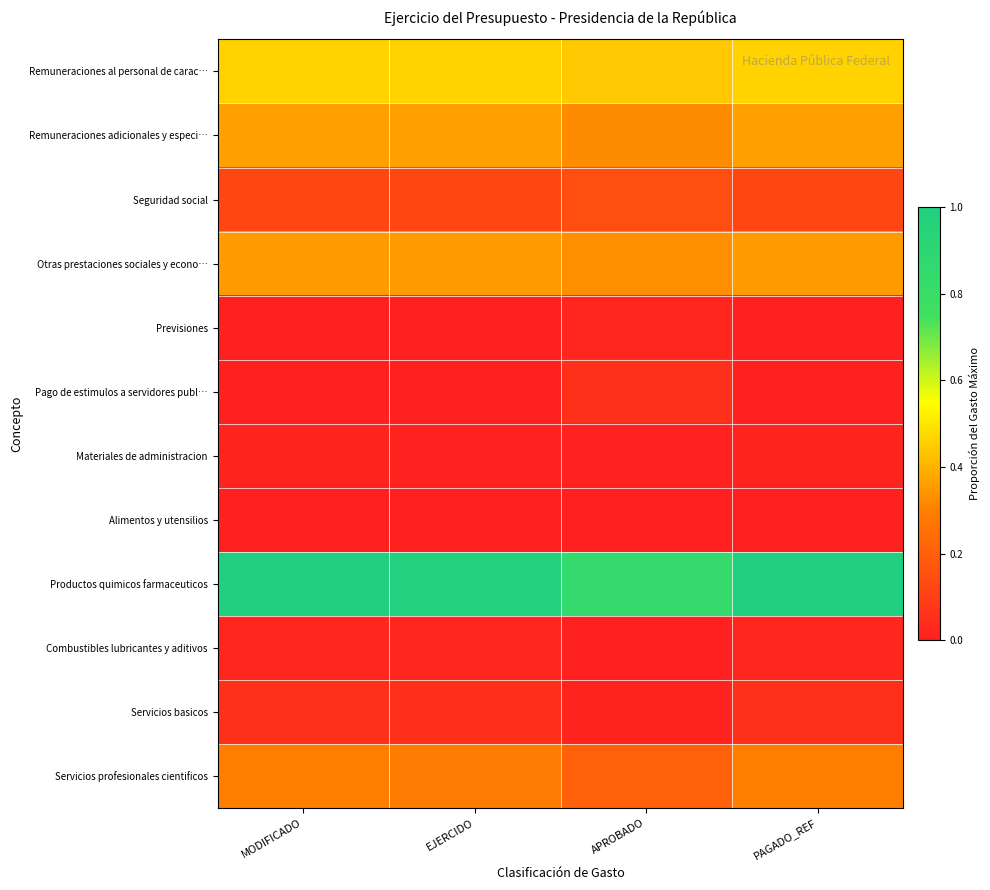

At EJERCIDO, list the series in order from largest to smallest.

Productos quimicos farmaceuticos, Remuneraciones al personal de carac…, Remuneraciones adicionales y especi…, Otras prestaciones sociales y econo…, Servicios profesionales cientificos, Seguridad social, Servicios basicos, Combustibles lubricantes y aditivos, Materiales de administracion, Pago de estimulos a servidores publ…, Alimentos y utensilios, Previsiones